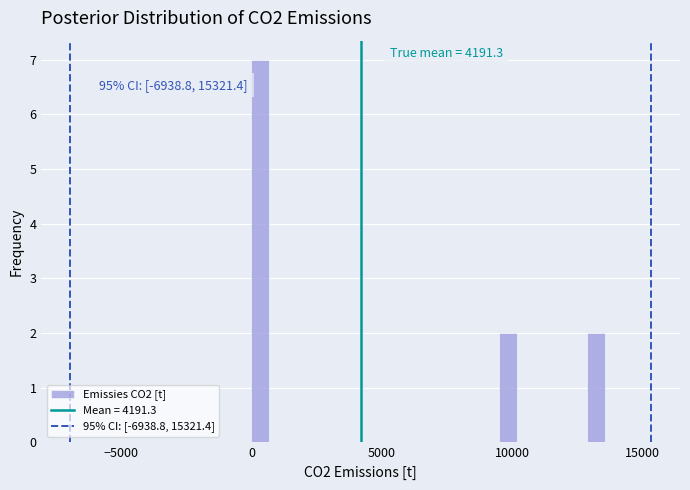

Read against the x-axis, roughly where is the centre of the tallest bar?

500